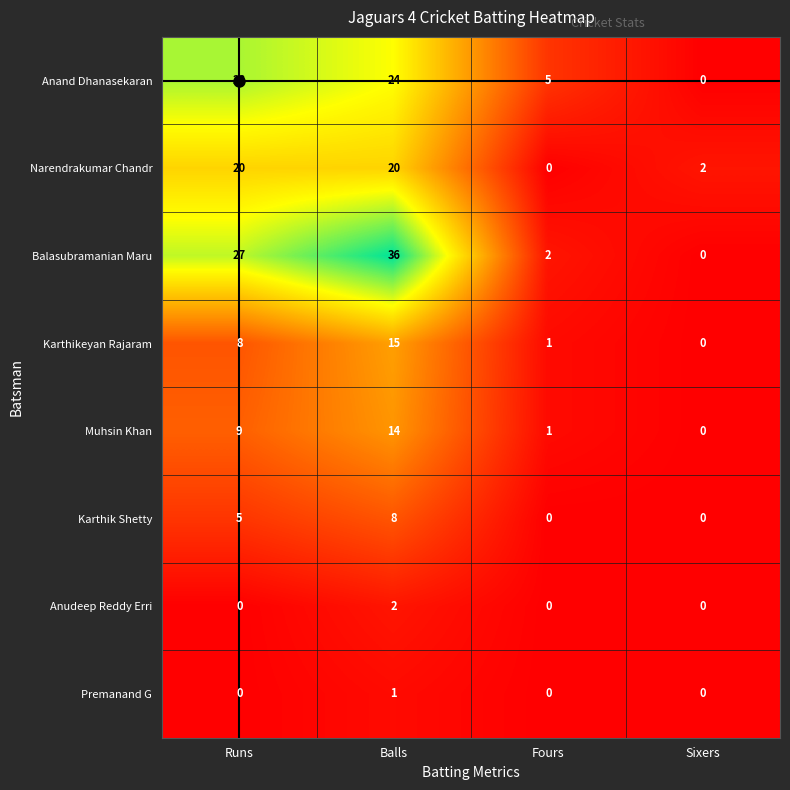

How many values in the Karthikeyan Rajaram series are below 8?

2